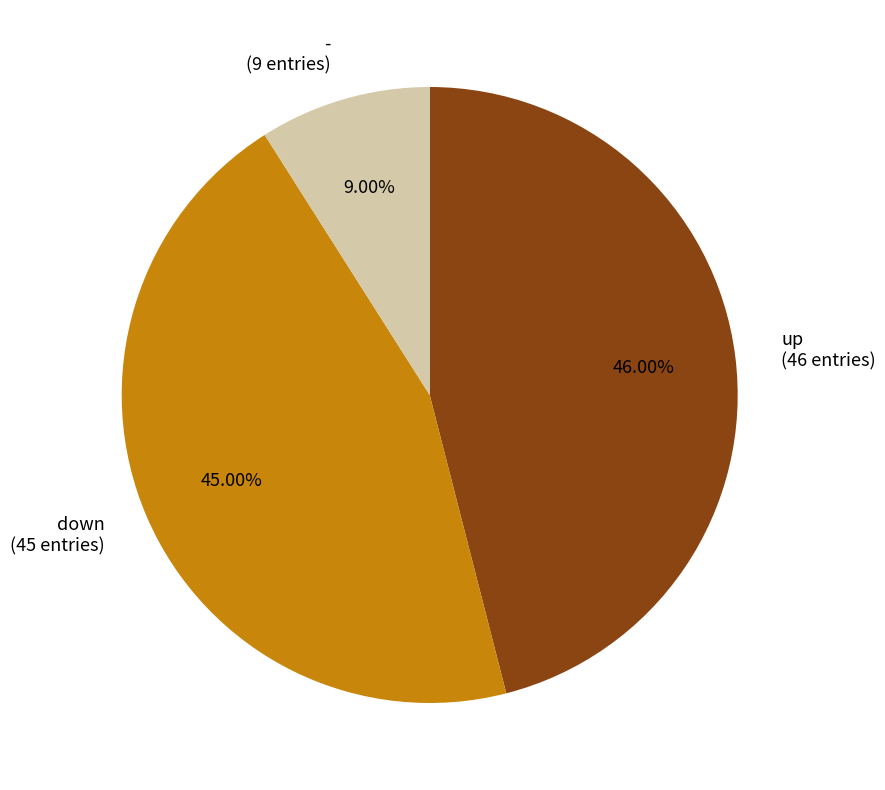

Is it true that up is 37% of the pie?

False